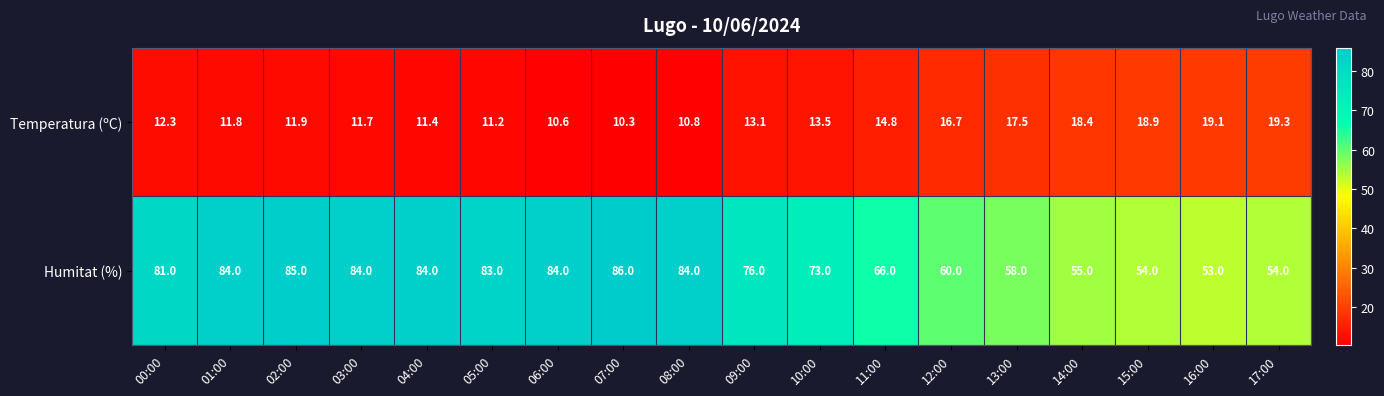

What is the maximum value shown in the chart?

86.0